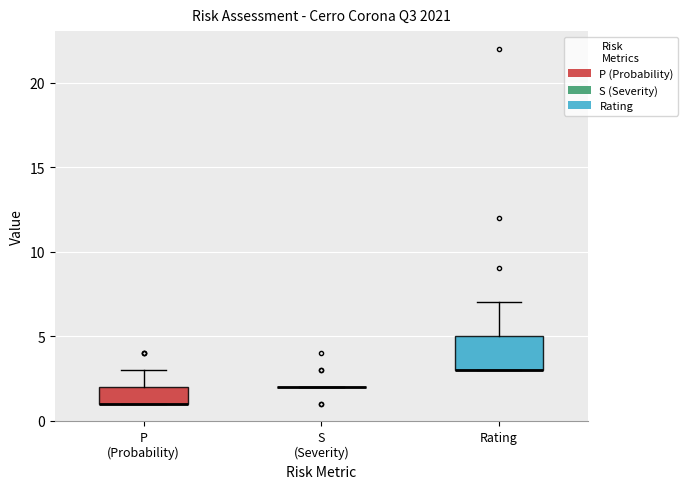

Comparing the boxes themselves (not the whiskers), which one is the tallest?

Rating